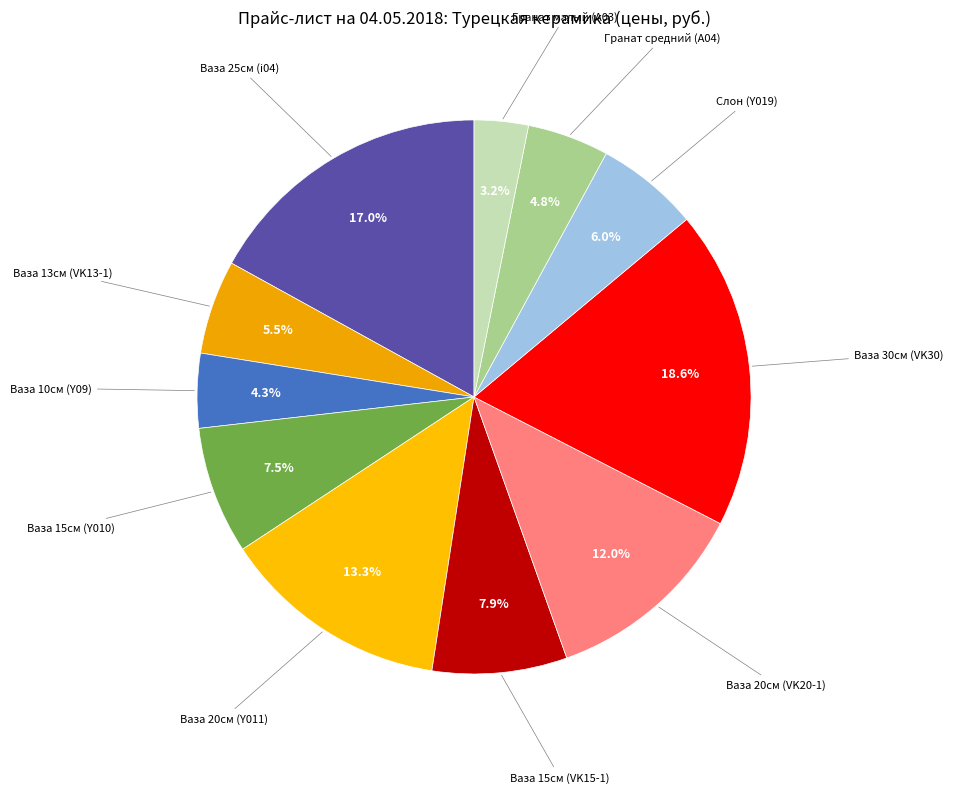

Is there a majority slice in this chart?

No